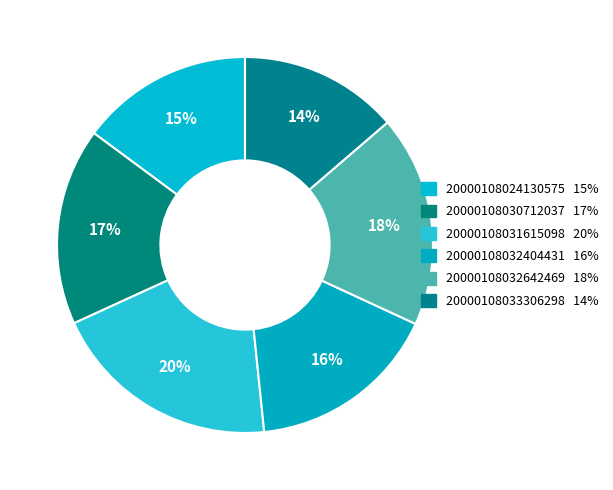

Does 20000108031615098 account for over 50% of the chart?

No